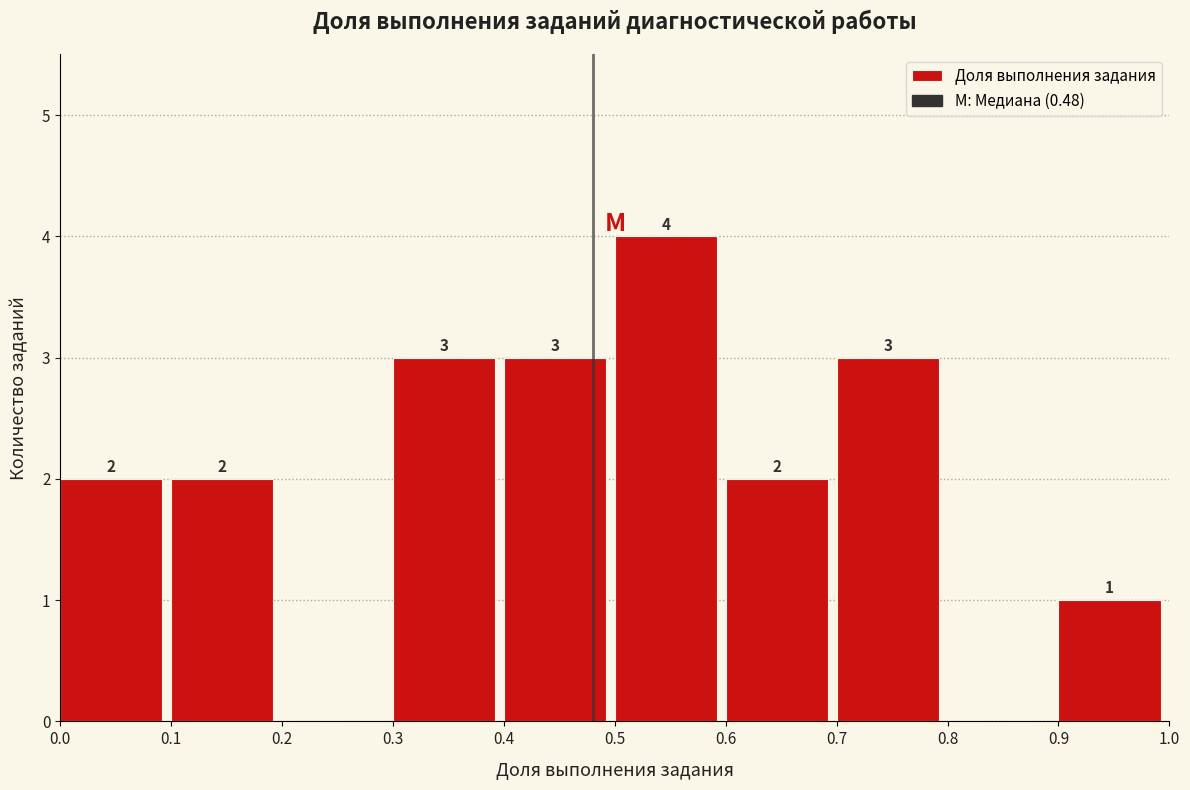

Over which range of the x-axis is the bar tallest?

0.5 to 0.6